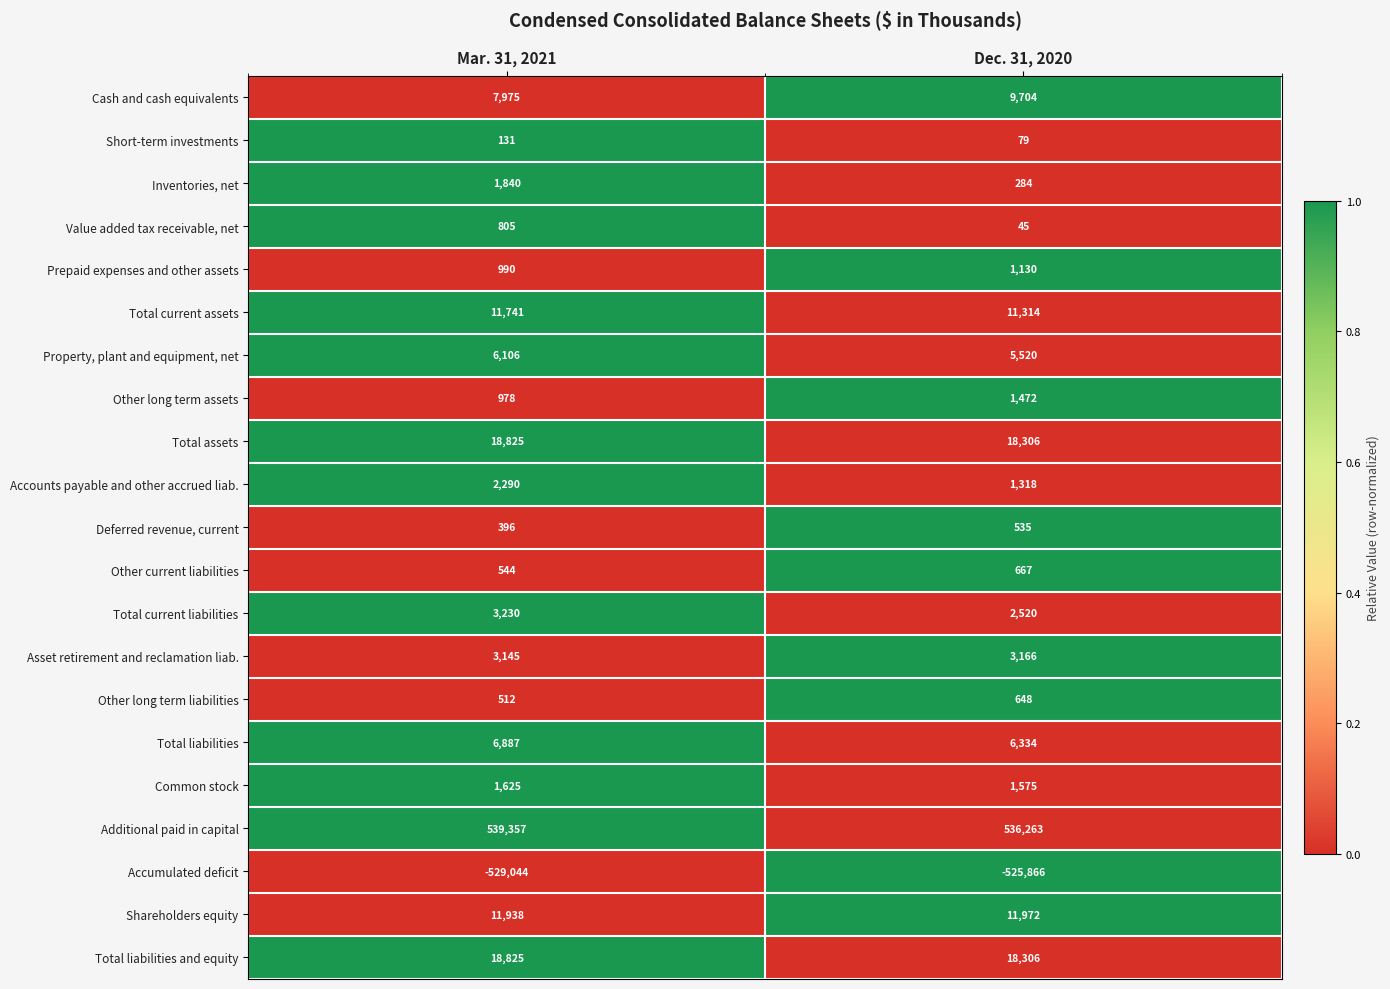

What is the spread (max minus min) of values at Mar. 31, 2021?

1068401